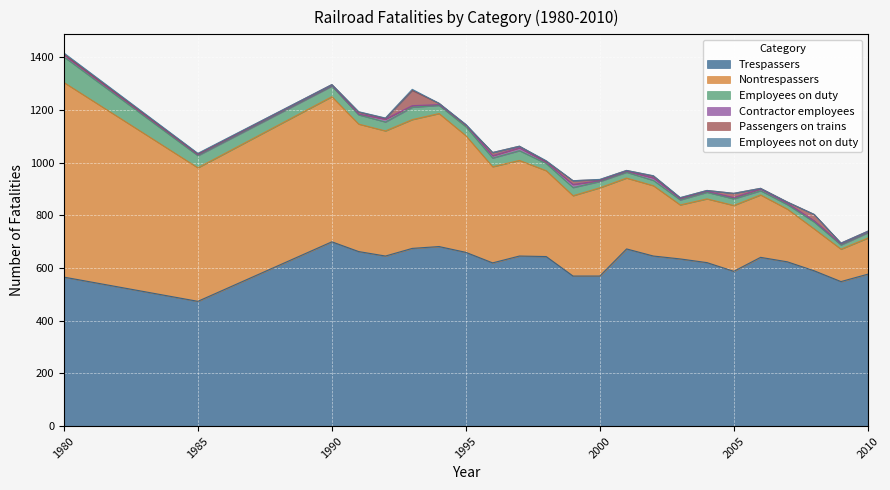

Between 1992 and 1999, which is larger?

1992